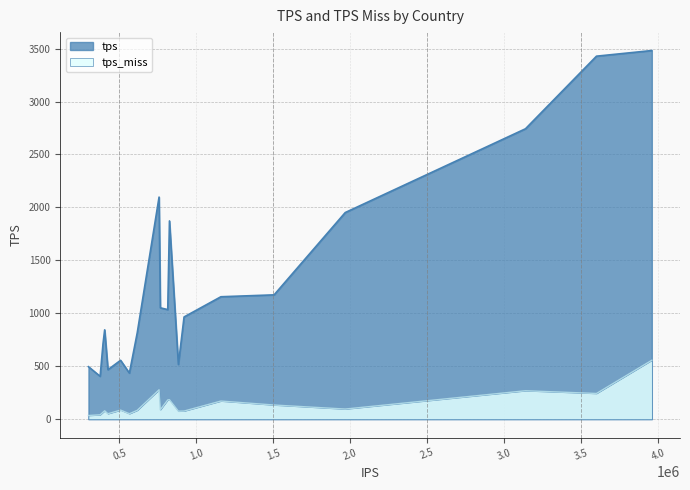

What is the sum of all tps_miss values?

2847.5